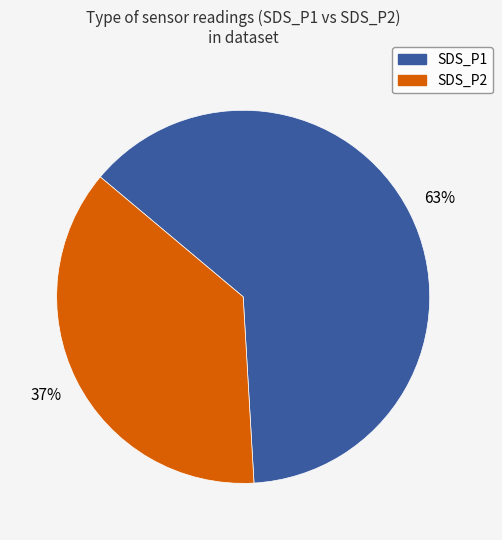

How many slices are in this pie chart?

2